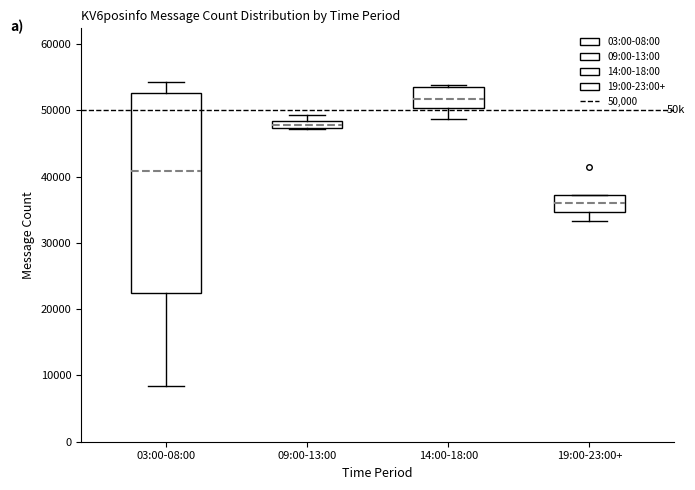

Which box's median line is the lowest?

19:00-23:00+